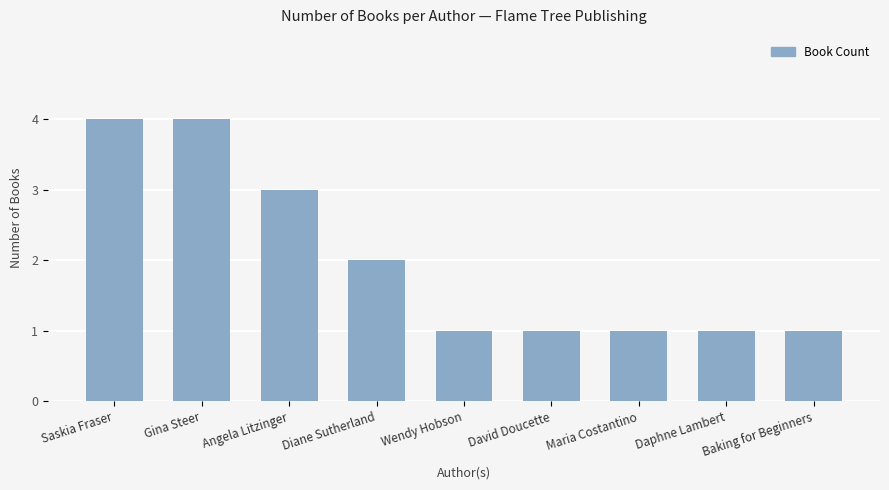

Reading left to right, transcribe all the data shown in this chart.

Saskia Fraser=4	Gina Steer=4	Angela Litzinger=3	Diane Sutherland=2	Wendy Hobson=1	David Doucette=1	Maria Costantino=1	Daphne Lambert=1	Baking for Beginners=1